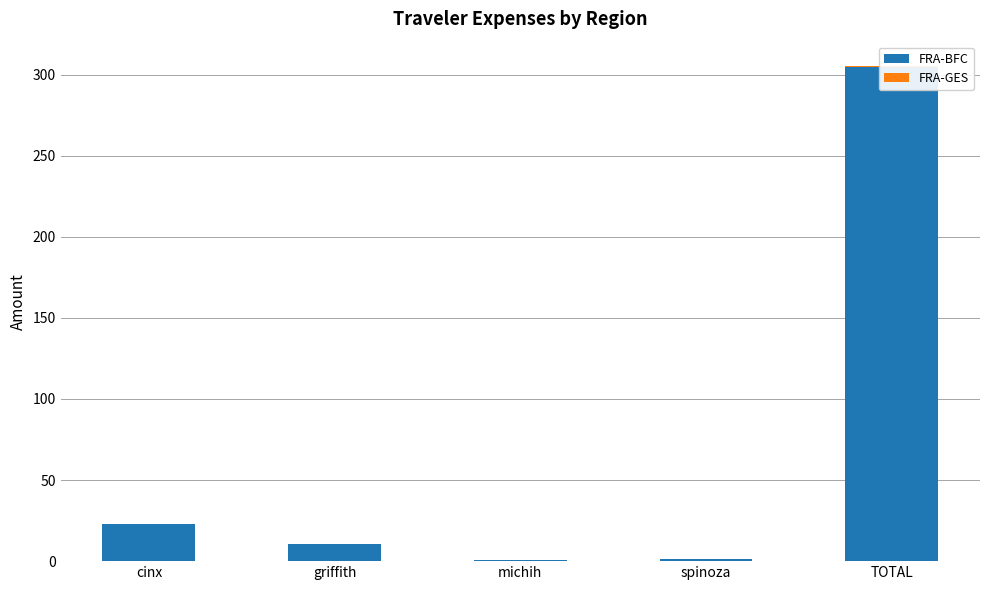

What position from the right is griffith?

4